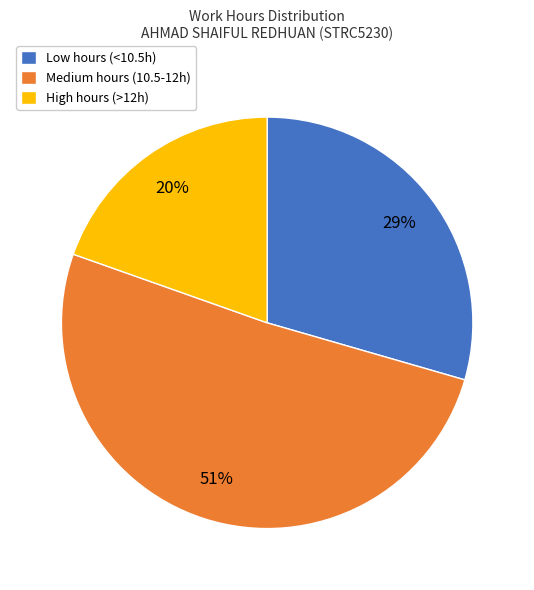

What is the ratio of the value at High hours (>12h) to the value at Low hours (<10.5h)?

0.7